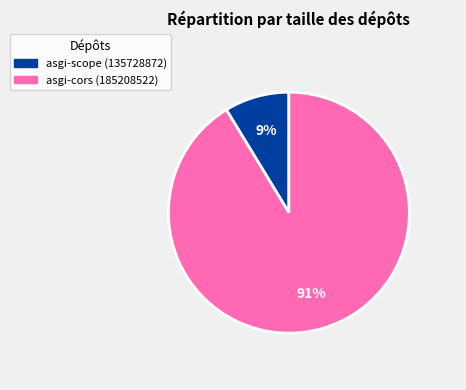

Rank the categories by value from highest to lowest.

asgi-cors (185208522), asgi-scope (135728872)